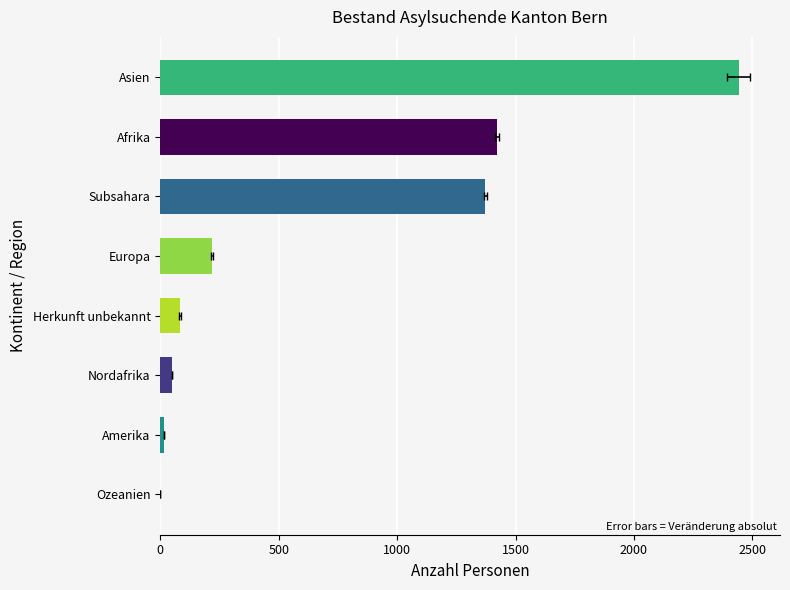

What is the greatest value displayed?

2442